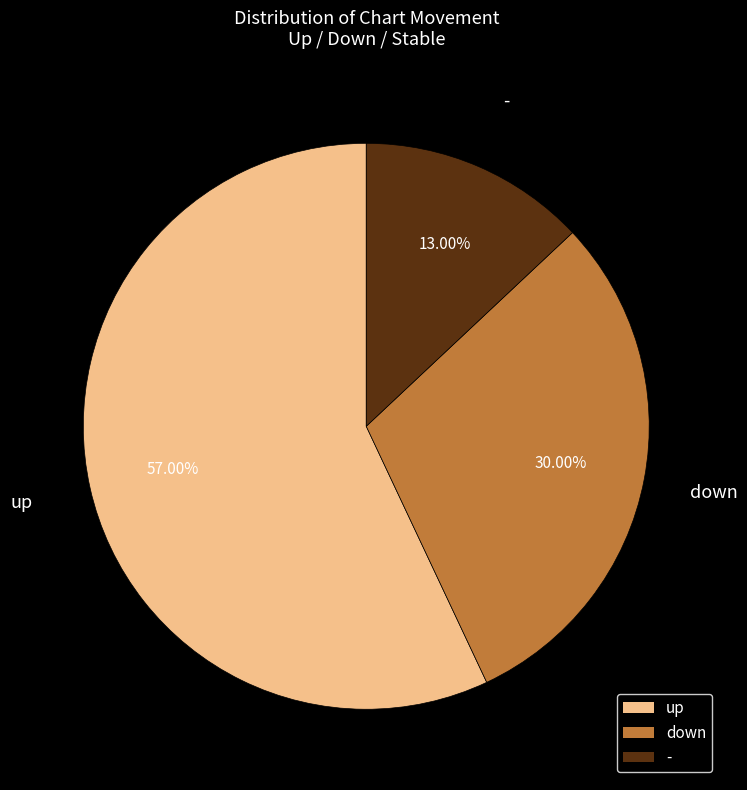

What percentage is the up slice, to the nearest percent?

57%